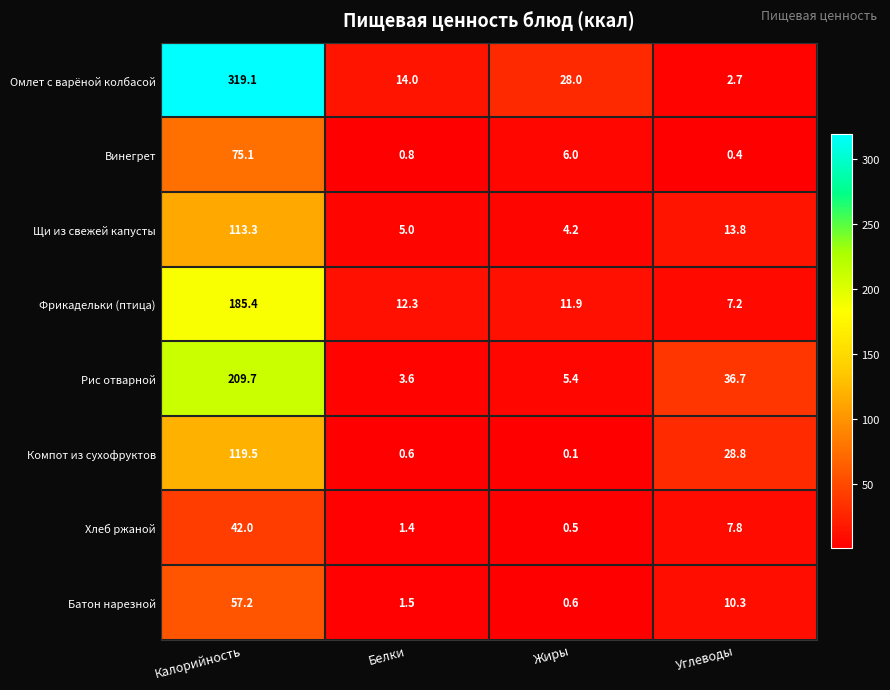

Which category has the highest value across all series?

Калорийность